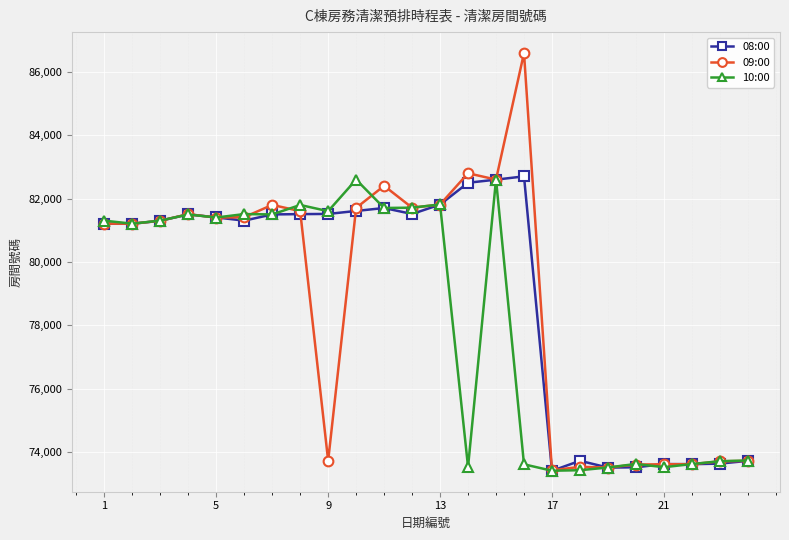

True or false: 10:00 has more than 0 interior local peaks.

True